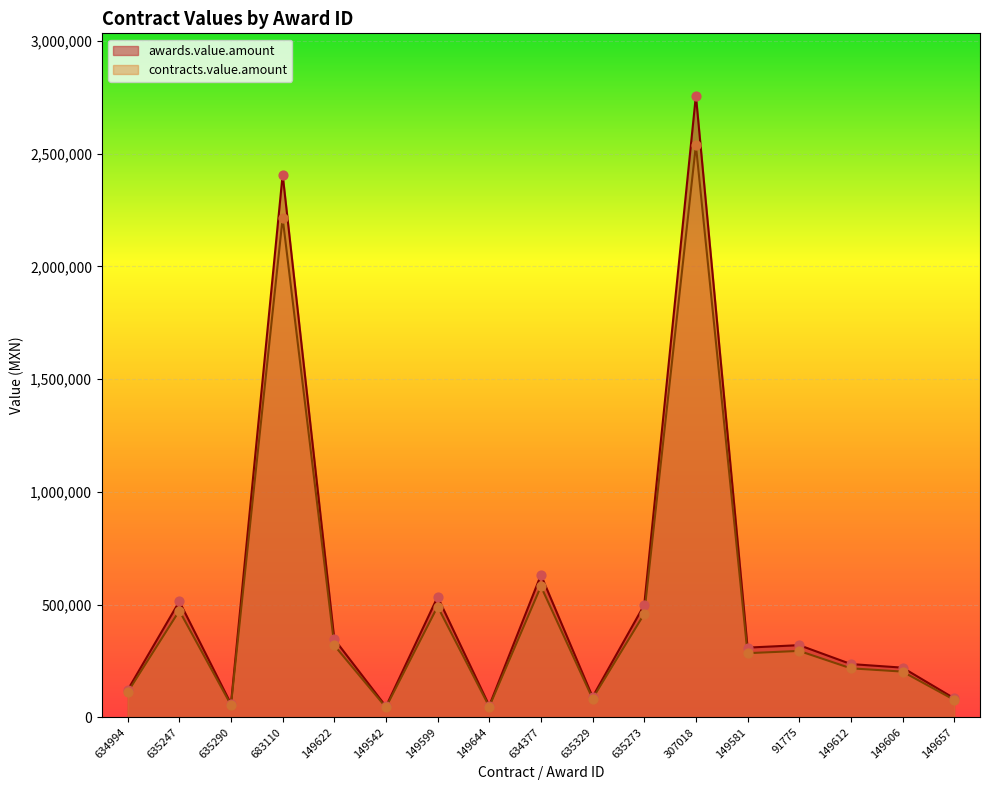

Which series reaches the maximum Y coordinate?

awards.value.amount